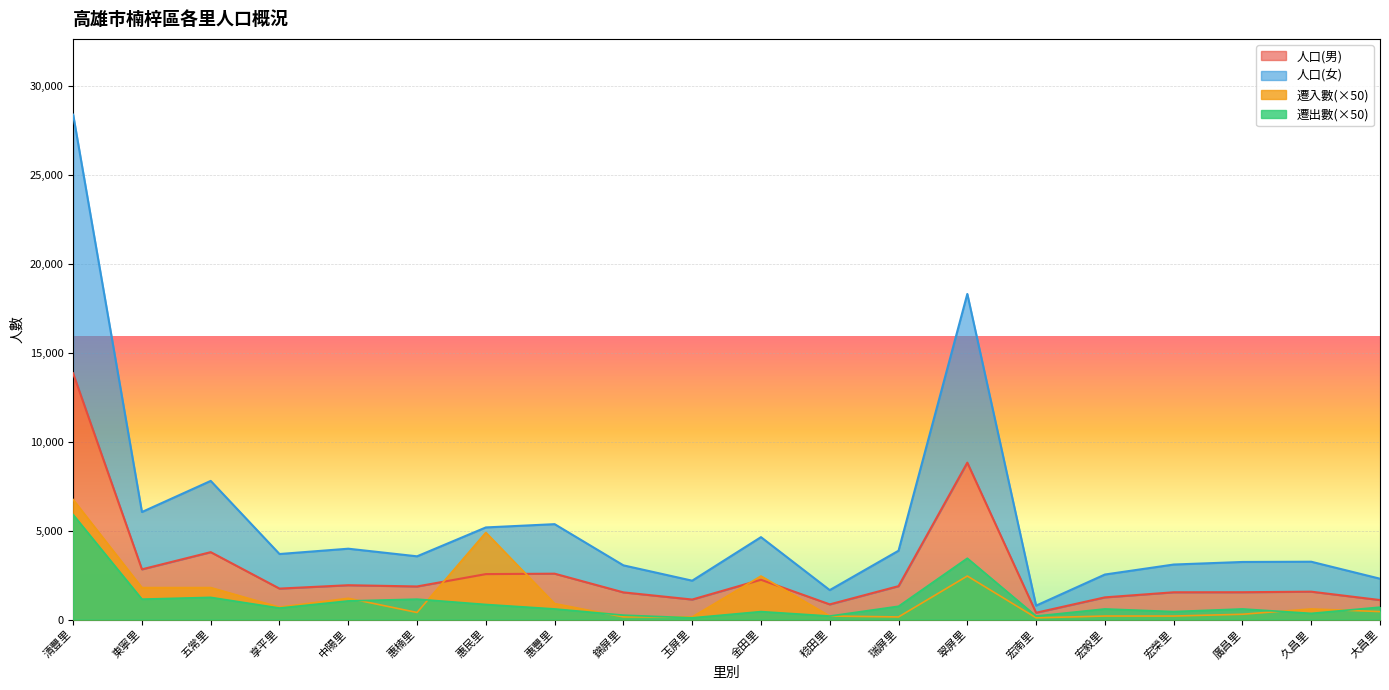

True or false: 人口(男) and 遷出數 cross at least once.

False